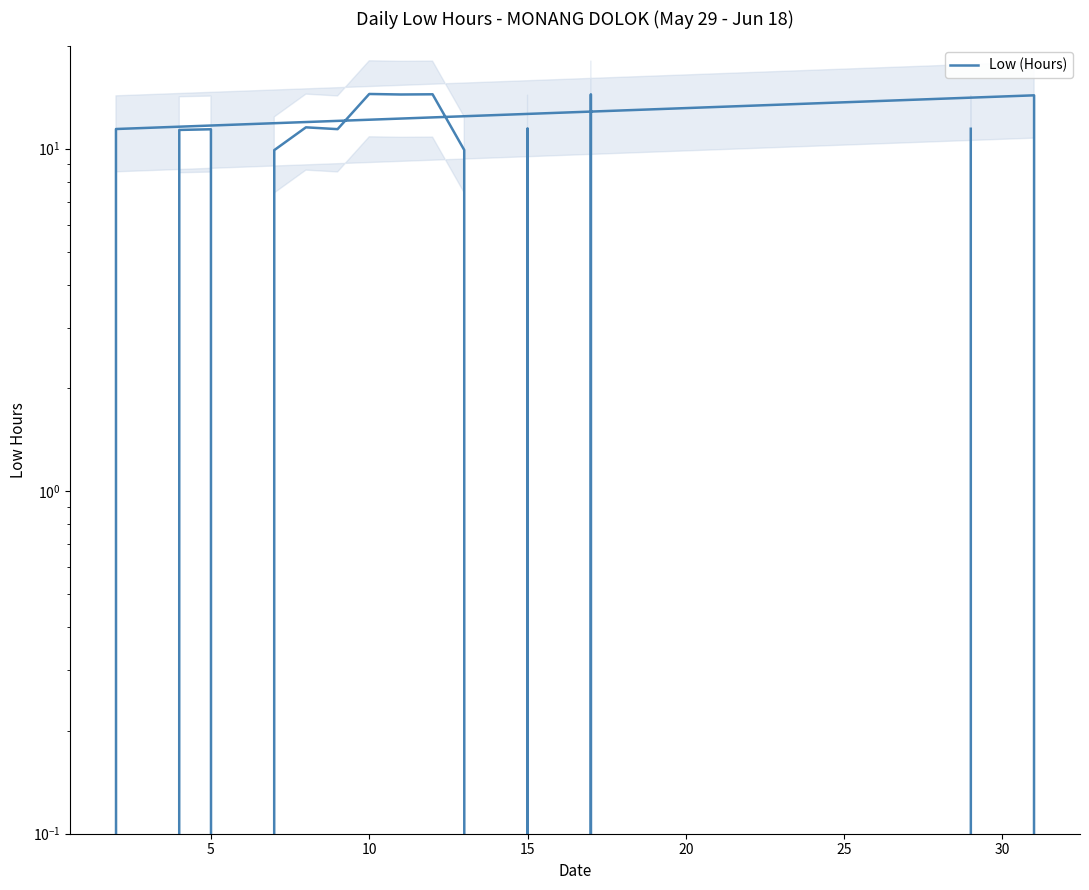

Reading right to left, list all the values displayed in this chart.

0.0	14.4	0.0	11.5	0.0	9.9	14.4	14.4	14.4	11.4	11.5	9.9	0.0	11.4	11.3	0.0	11.4	14.3	0.0	11.4